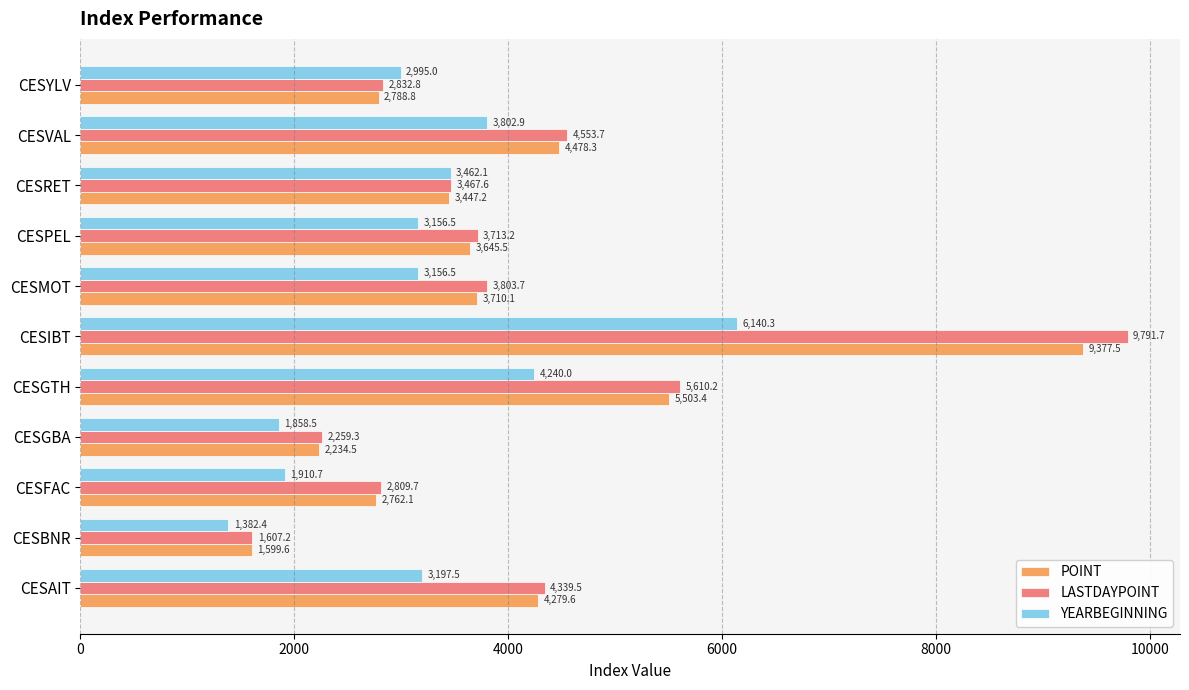

How many values in the POINT series exceed 3645?

6